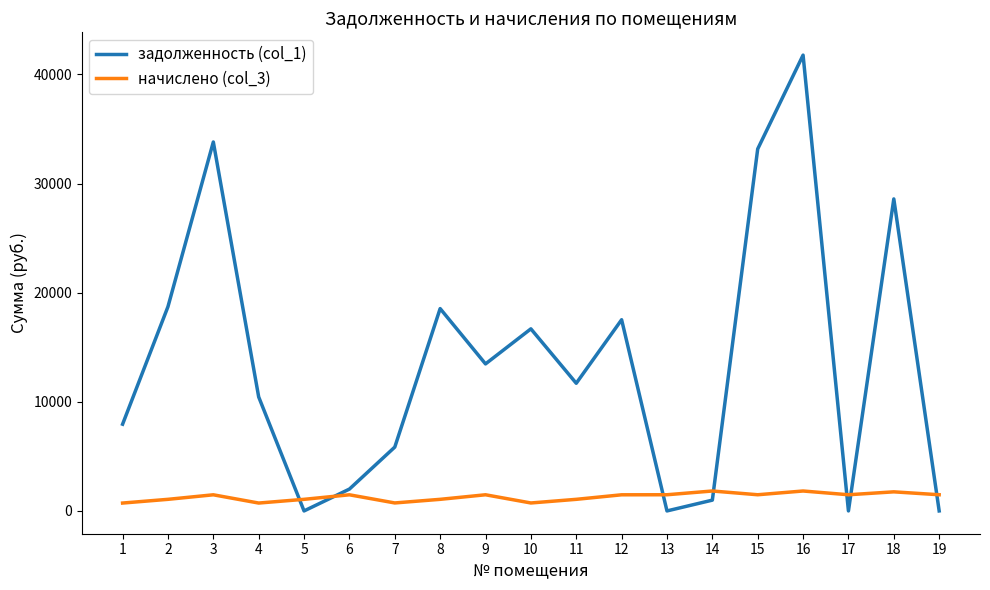

The value of начислено (col_3) at 1 is 722.4. True or false?

True